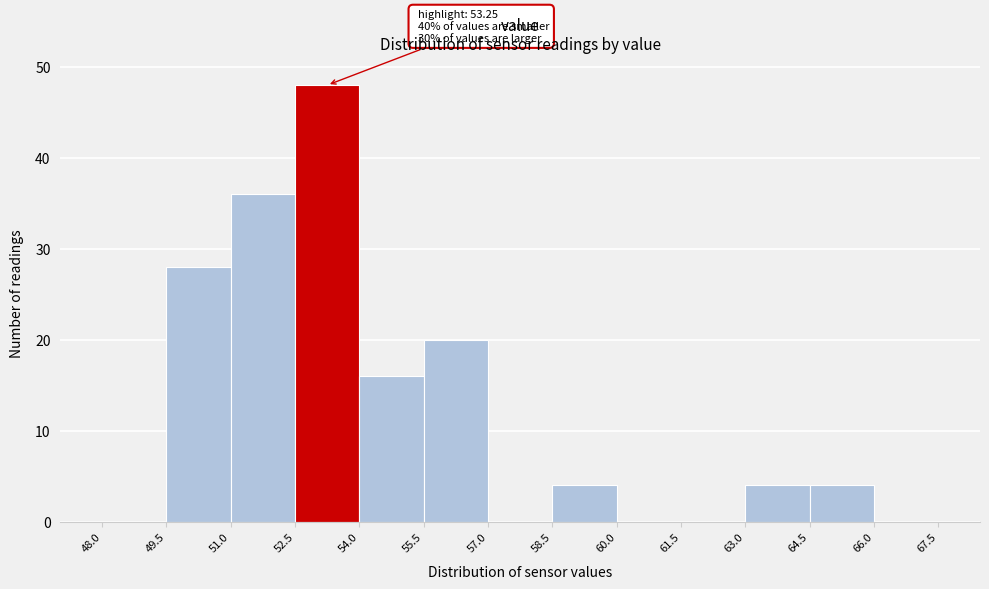

Which range on the x-axis has the tallest bar?

52.5 to 54.0